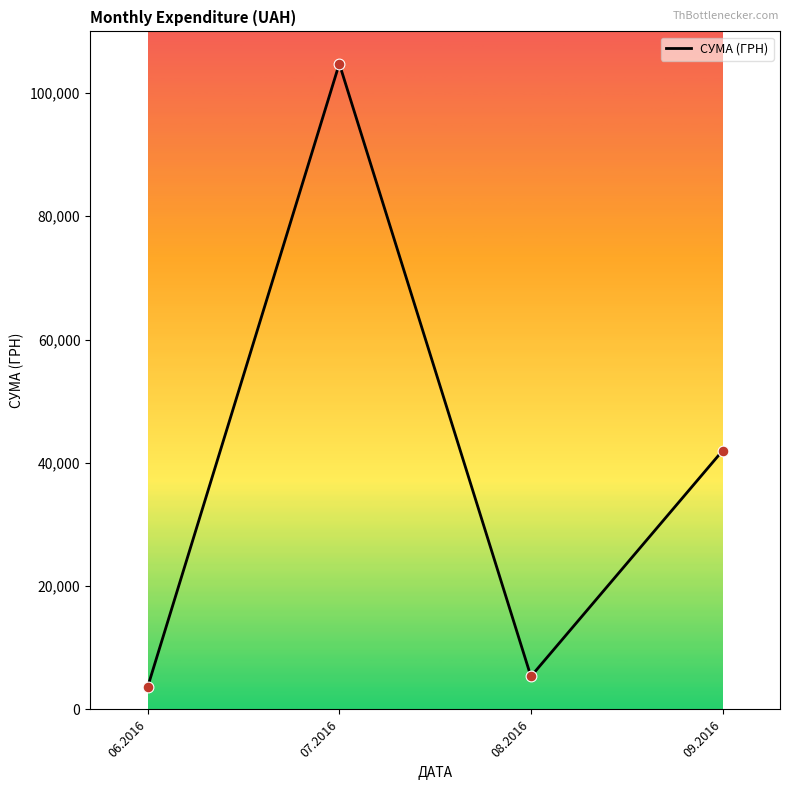

Approximately how many times larger is the value at 09.2016 compared to 06.2016?

11.4